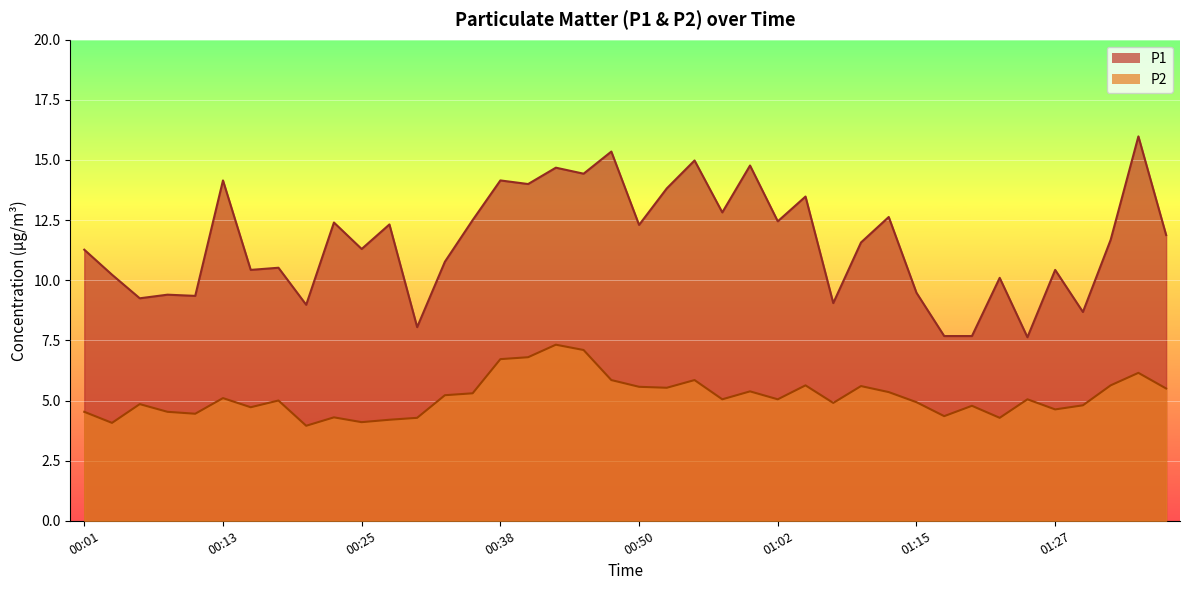

Is it true that P2 equals 5.0 at 00:18?

True